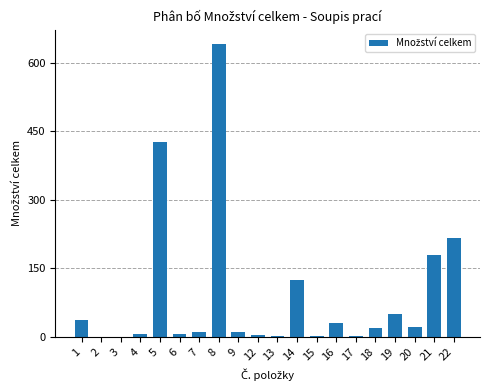

How many categories are shown in the chart?

20